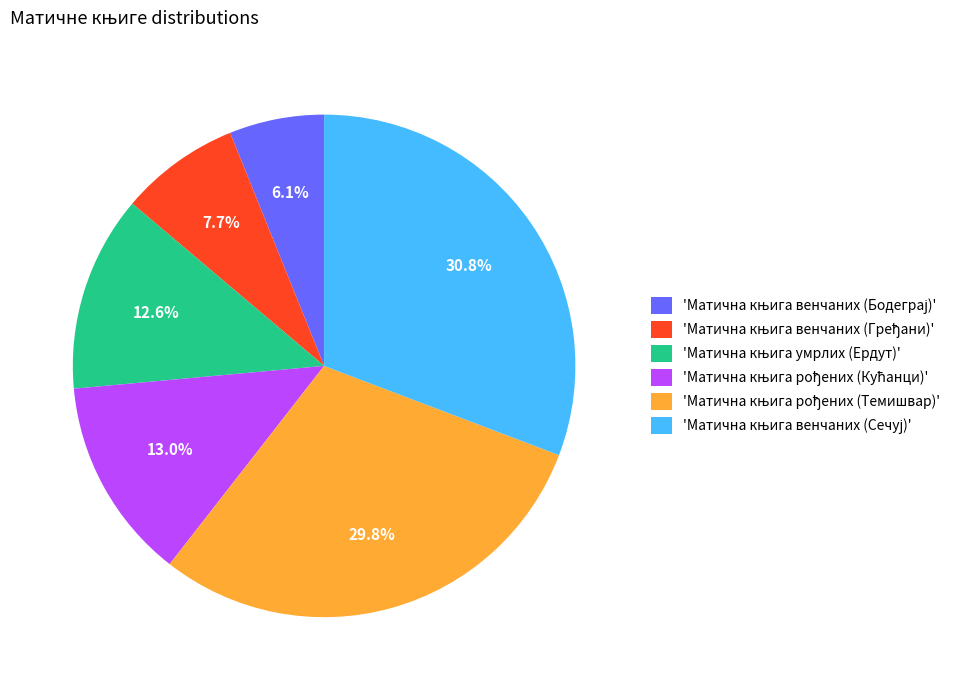

Is there any slice that represents more than half of the pie?

No